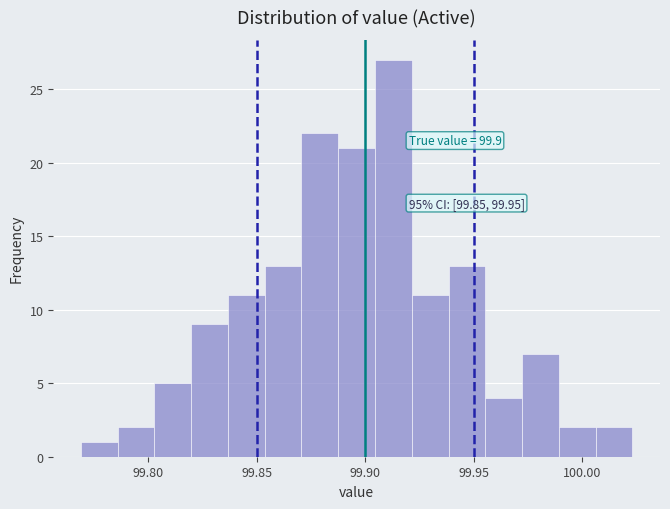

Read against the x-axis, roughly where is the centre of the tallest bar?

99.915